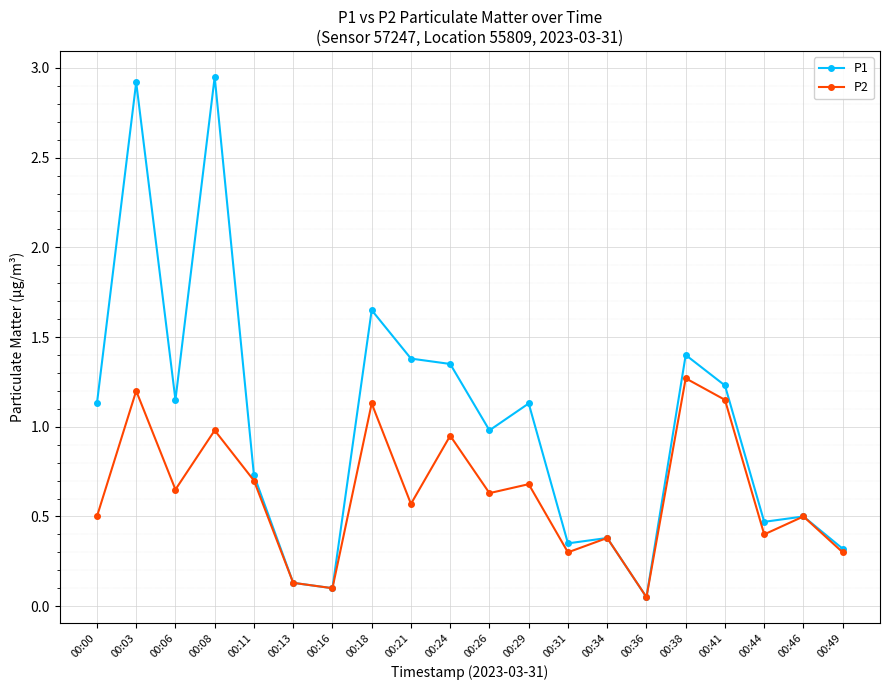

Which series has the largest total across all categories?

P1